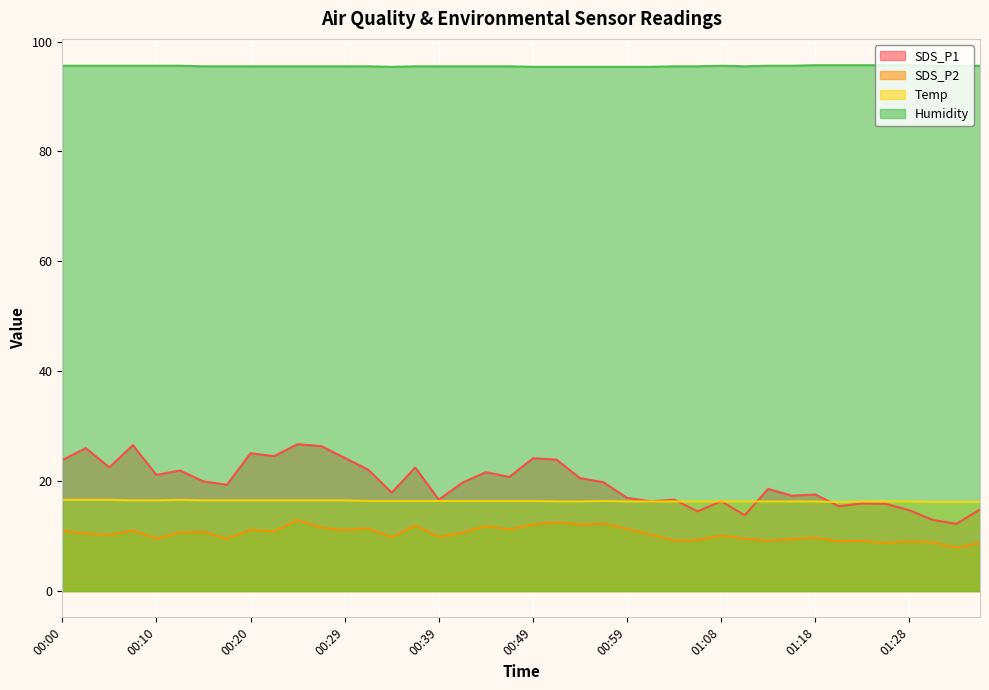

How many lines are shown in the chart?

4